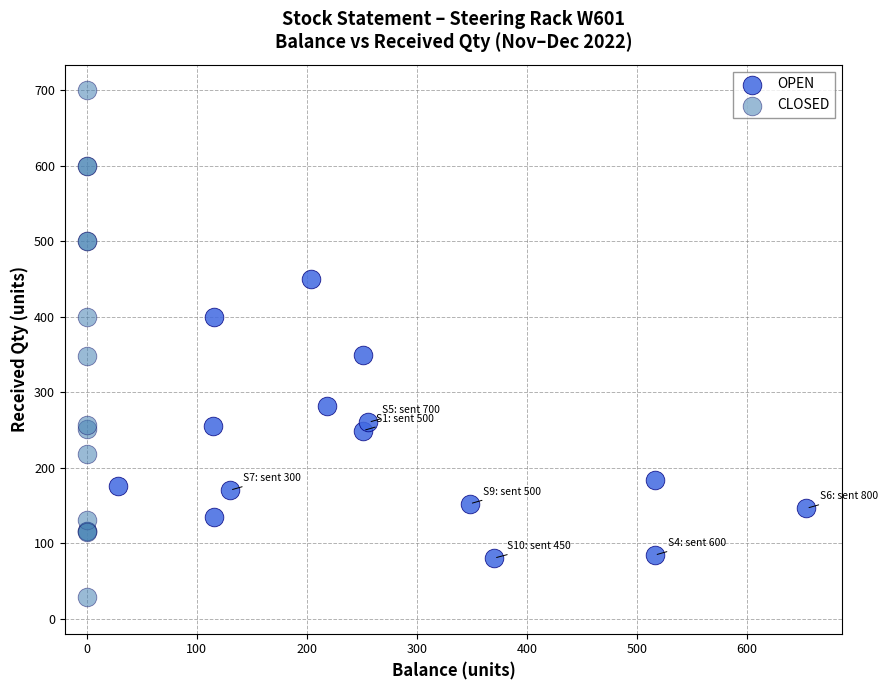

Which series contains the highest Y value?

CLOSED